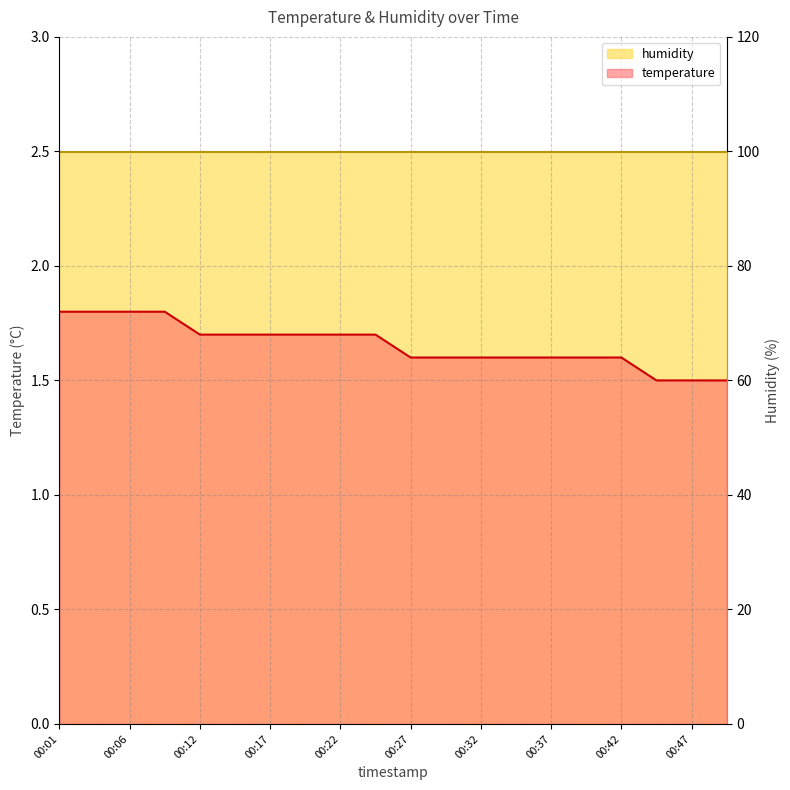

At which label is the value closest to 1?

00:45